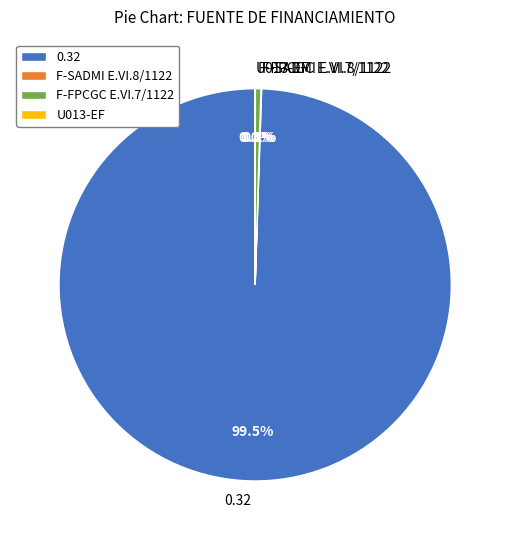

What portion of the pie excludes F-FPCGC E.VI.7/1122?

99.5%